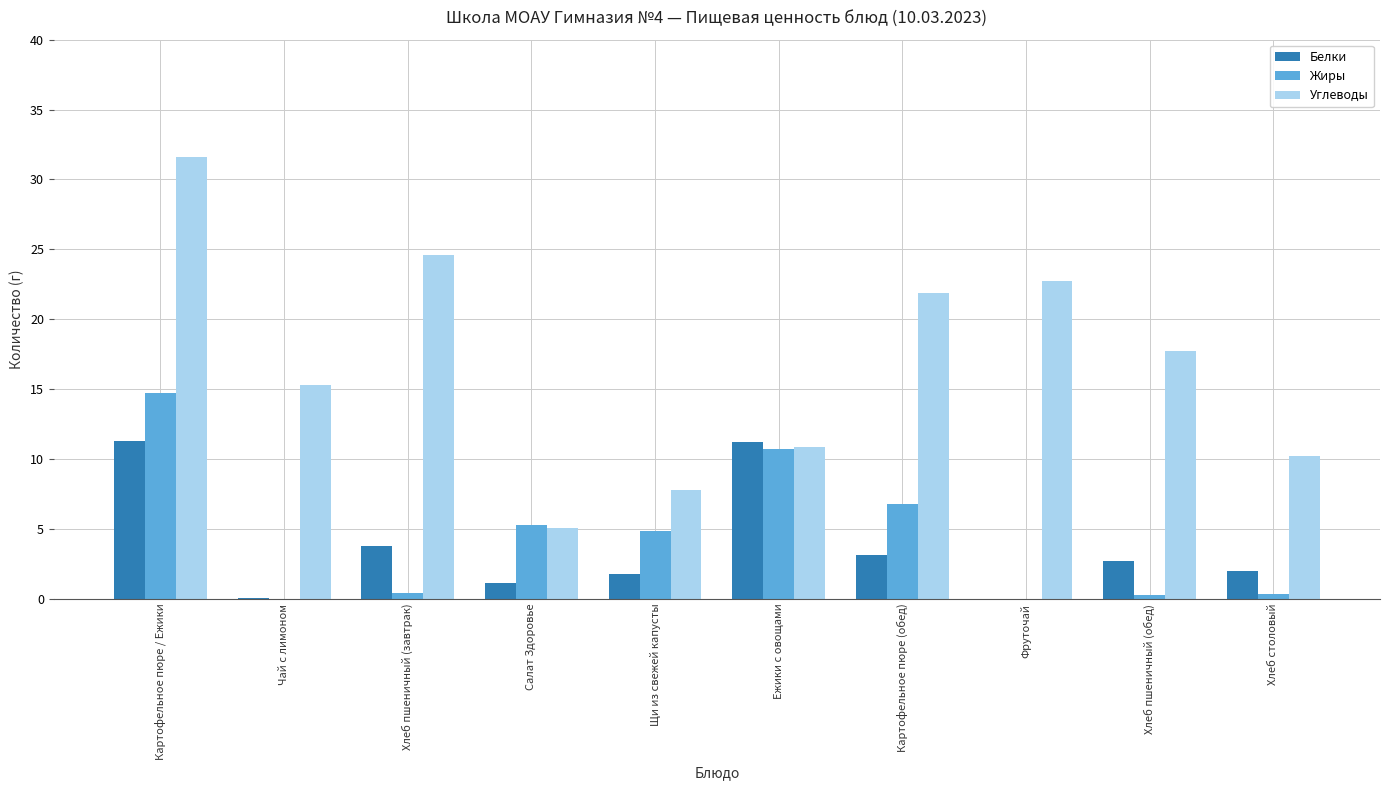

Is it true that Углеводы equals 15.3 at Чай с лимоном?

True